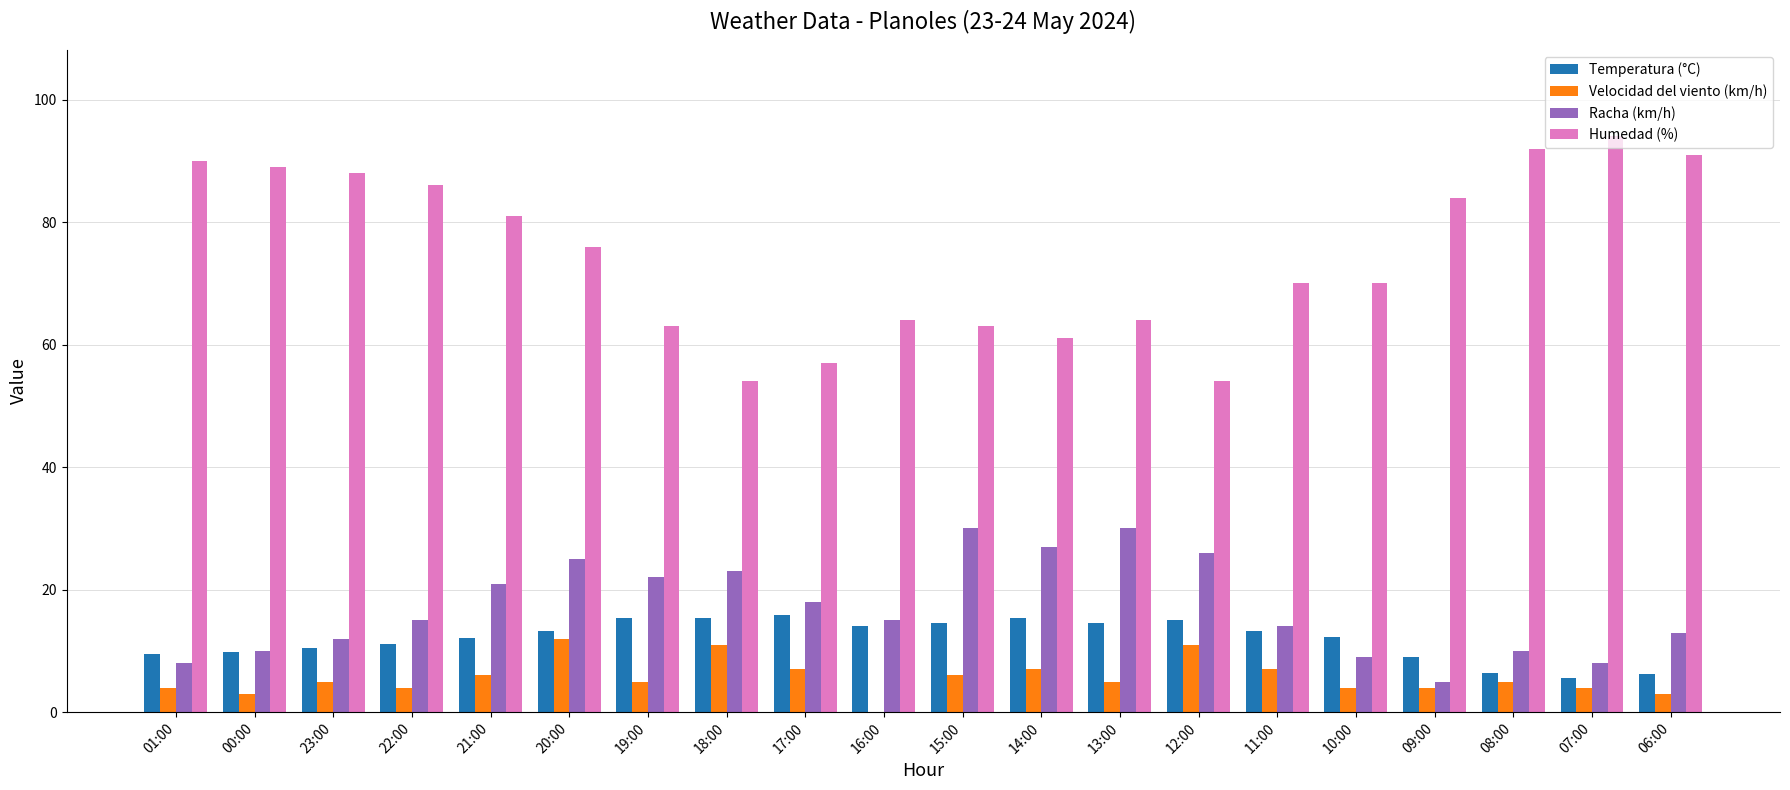

Is it true that Racha (km/h) equals 15.0 at 16:00?

True